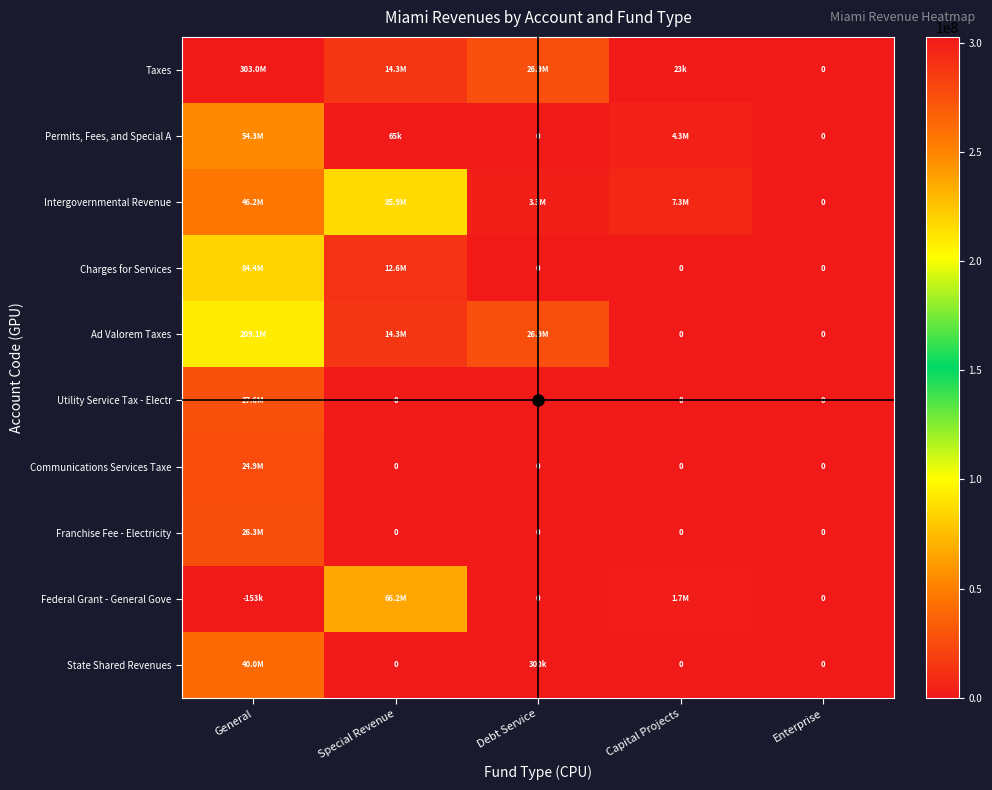

Which has a higher value, Debt Service or Enterprise?

Debt Service